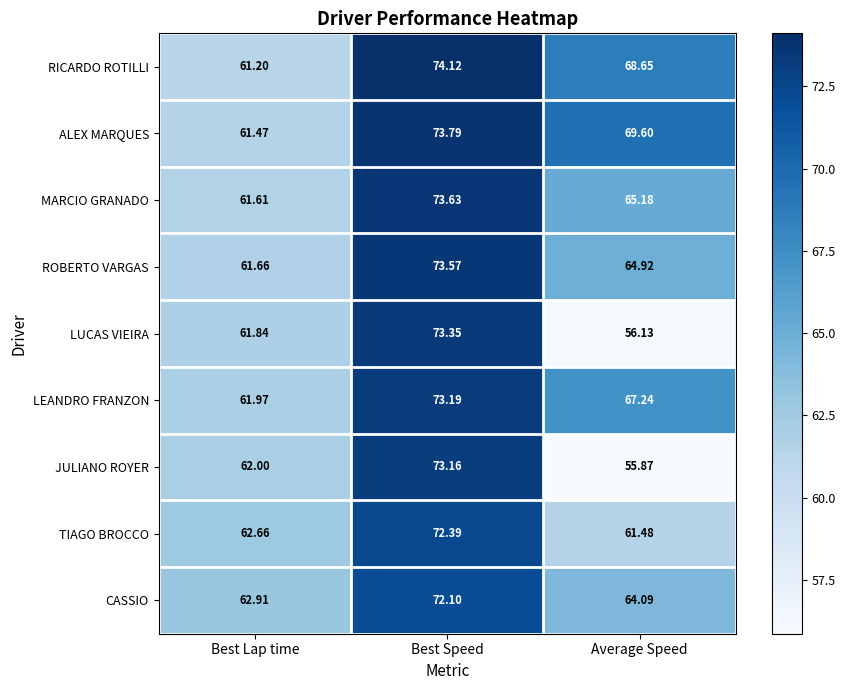

What is the minimum value shown in the chart?

55.9